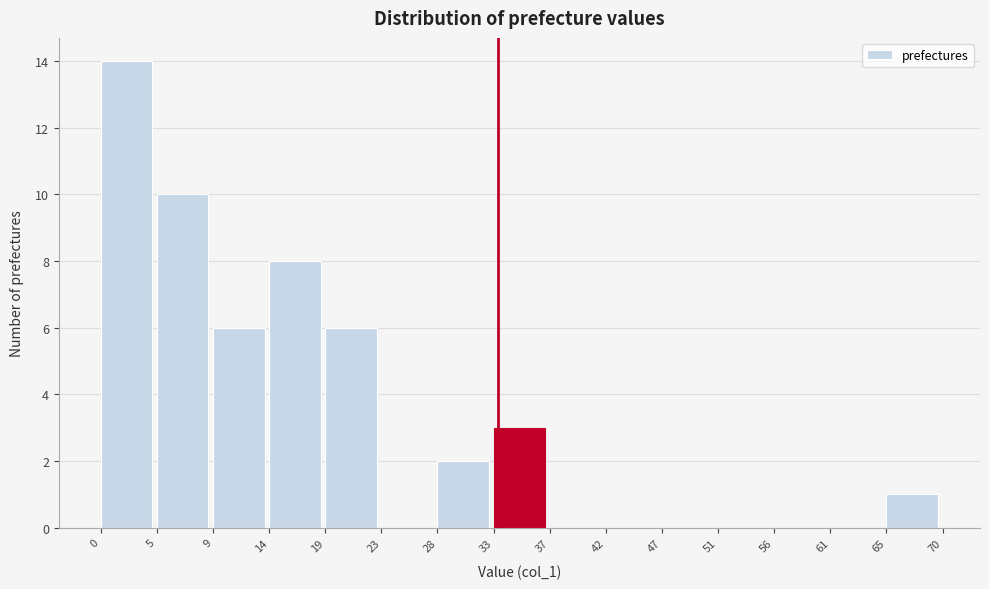

What is the height of the bar covering 33 to 37 on the x-axis? The values are not printed on the chart, so give them approximately, as read against the axis.

3